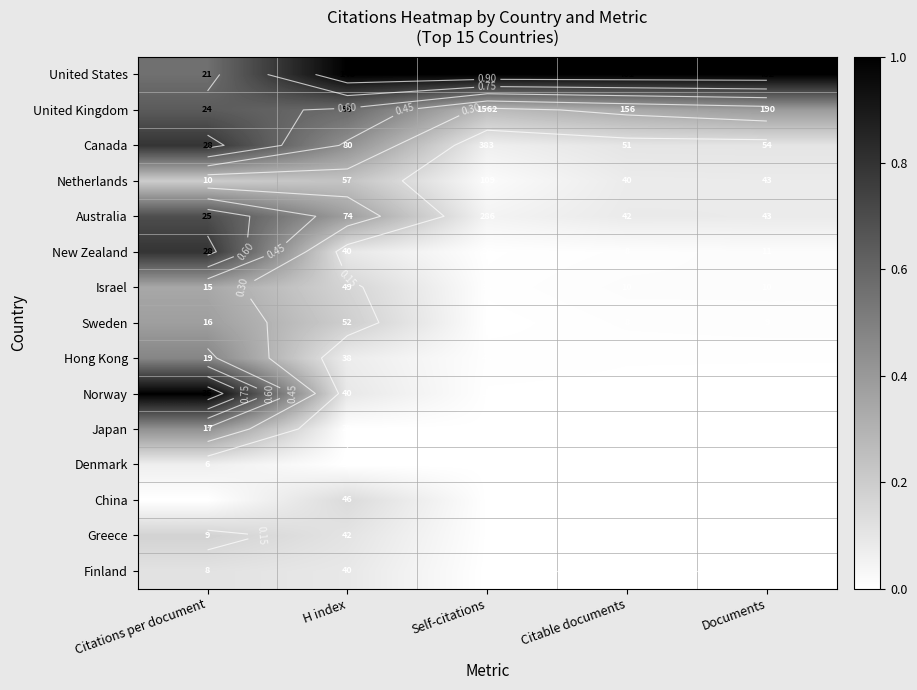

The Norway series shows 0.0 at Self-citations. True or false?

False